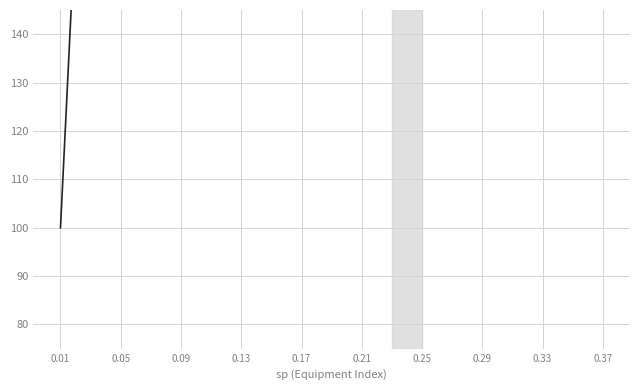

What is the average value?

360.6